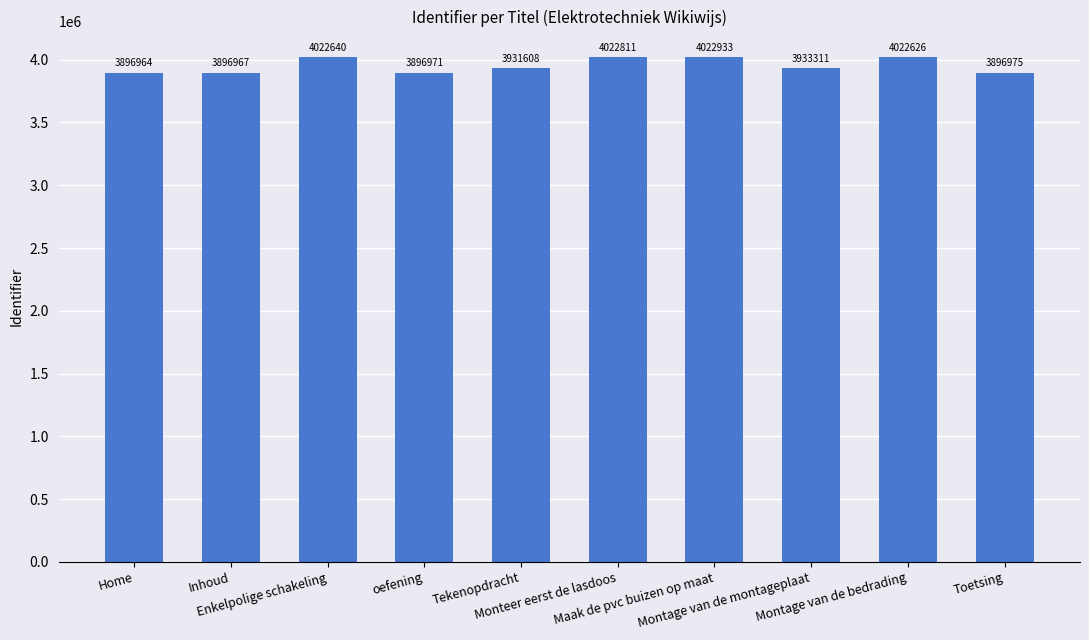

Are the bars horizontal?

No